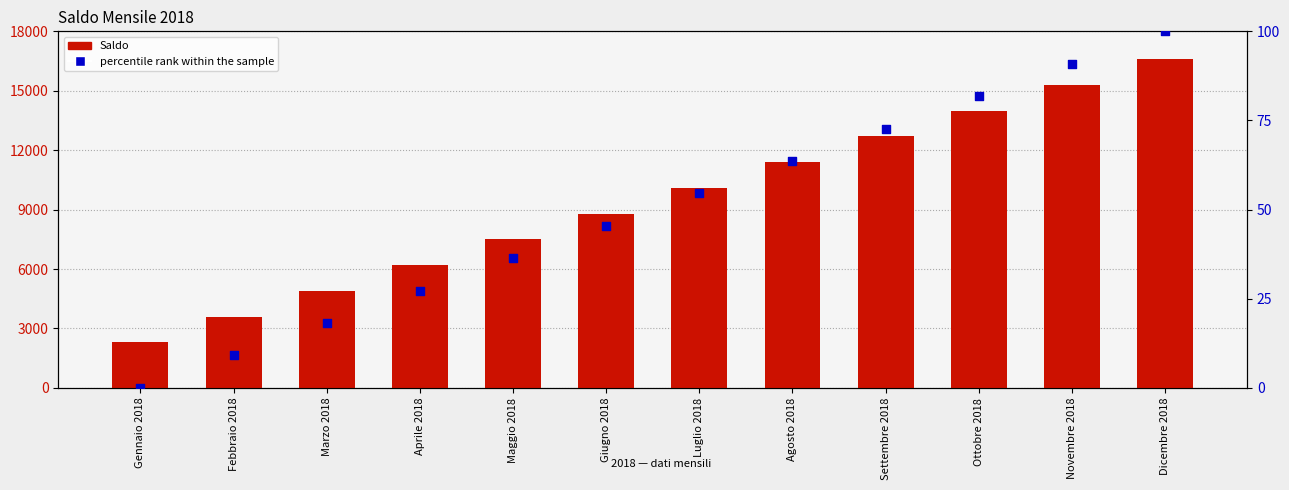

Which series reaches the maximum Y coordinate?

Saldo